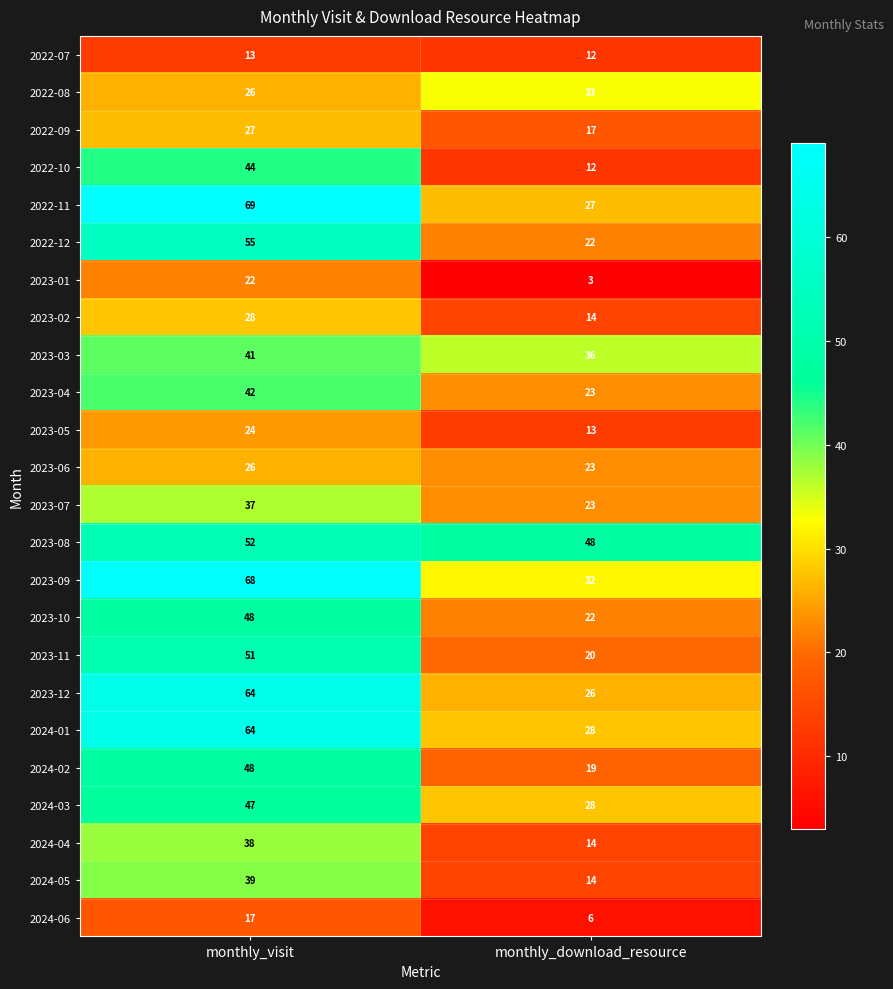

At which category is the sum across all series the highest?

monthly_visit